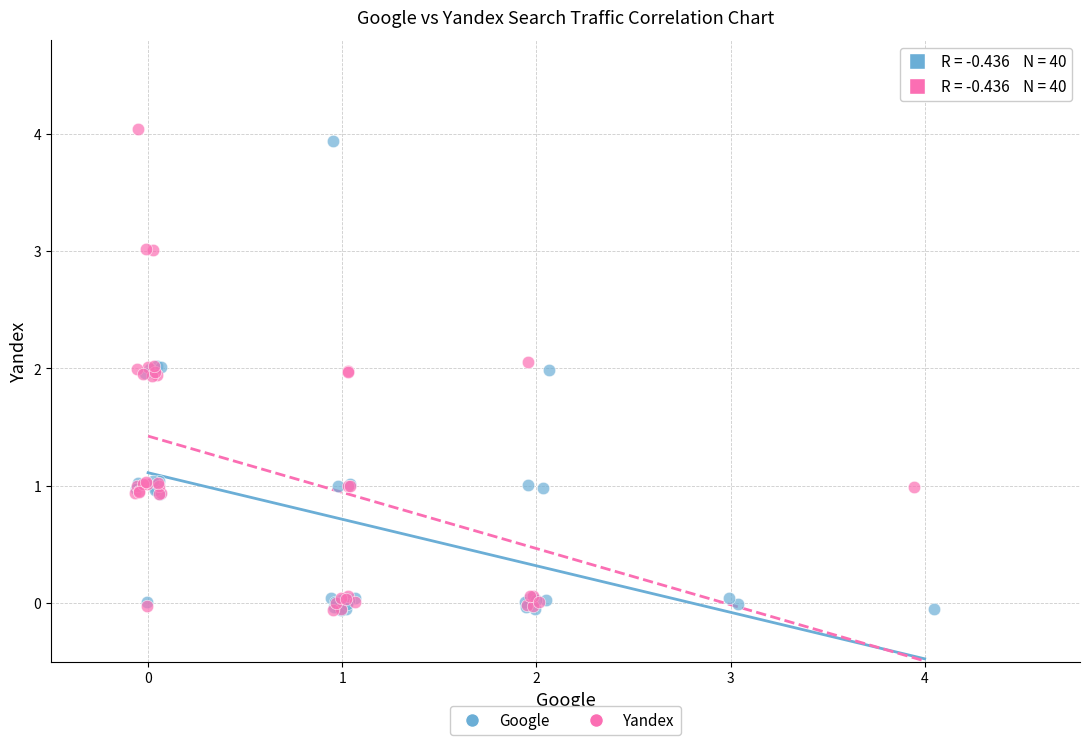

What are all the series names shown in the legend?

Google, Yandex